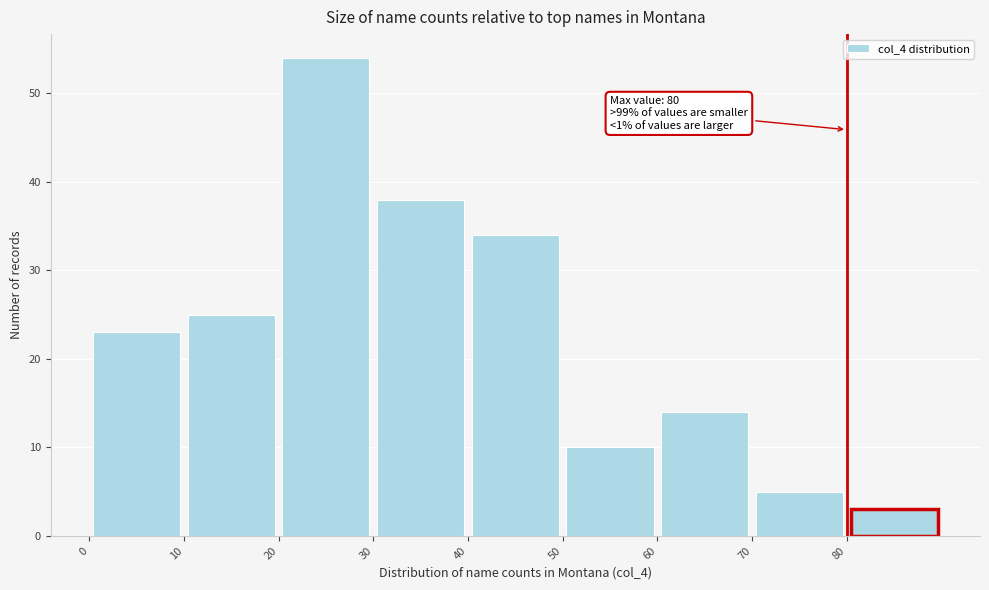

Which range on the x-axis has the tallest bar?

20 to 30